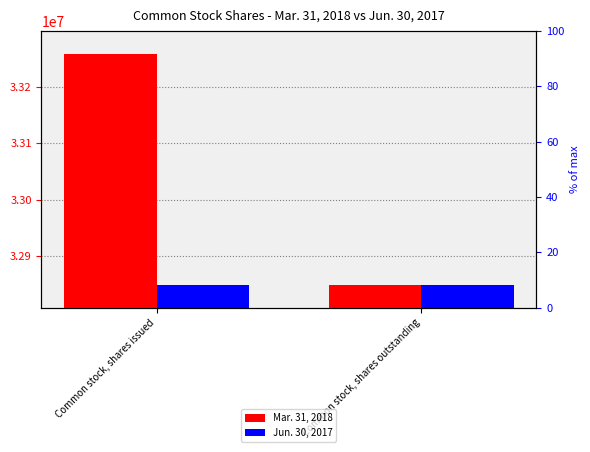

The Jun. 30, 2017 series shows 14218260 at Common stock, shares outstanding. True or false?

False